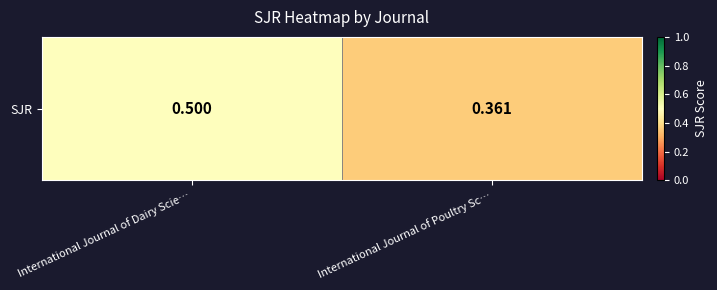

How many data points does each series have?

2